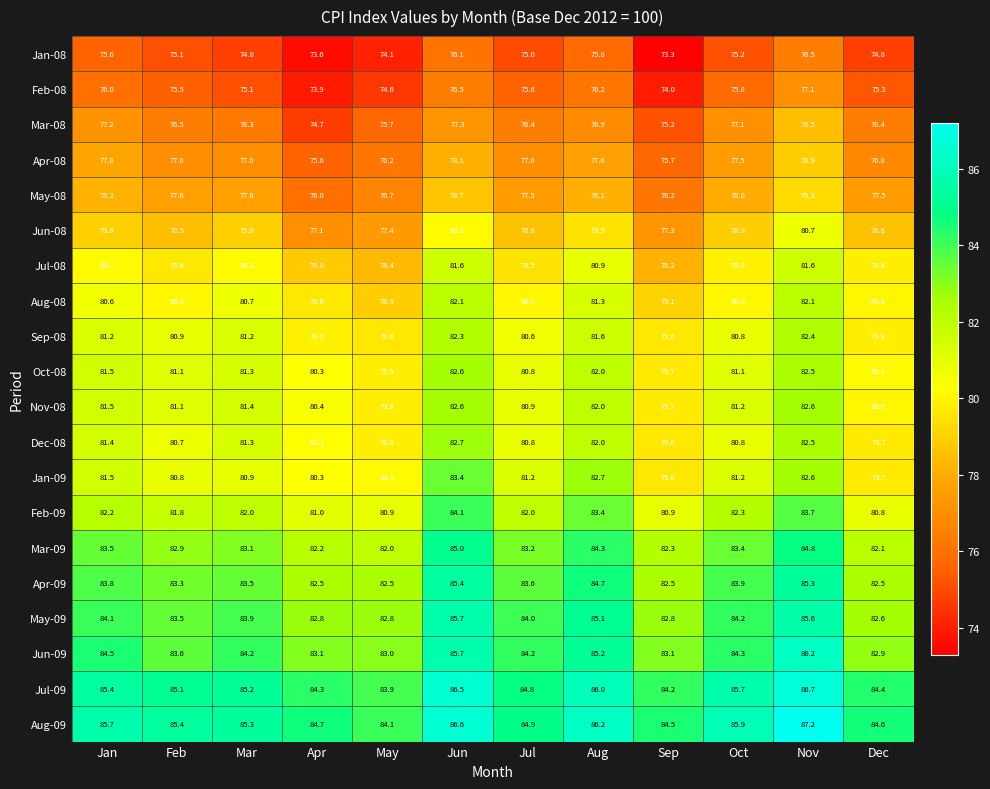

What value does the Aug-09 series have at Jul?

84.9